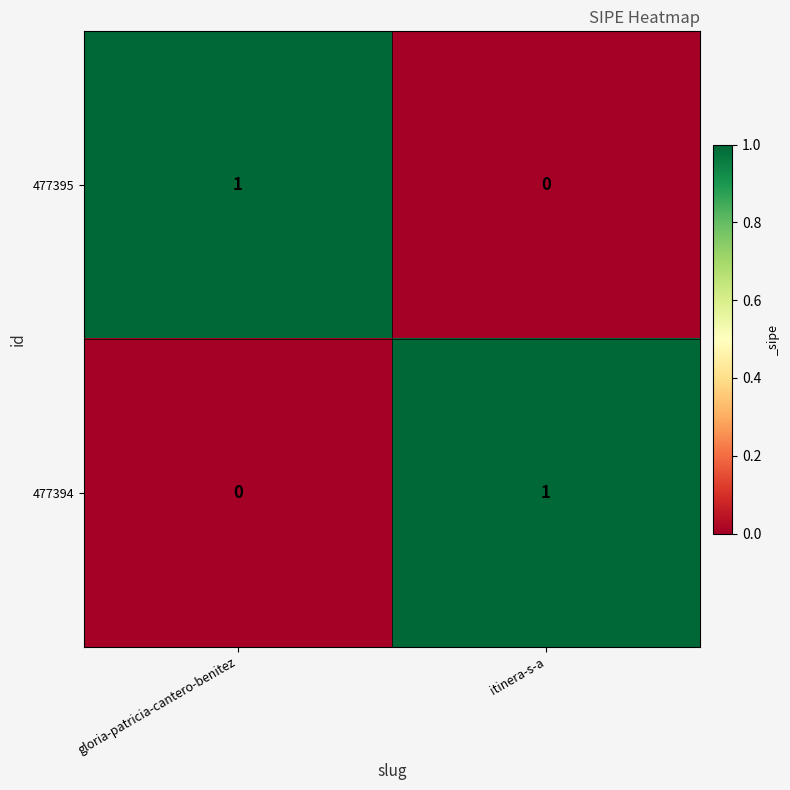

True or false: 477395 has a value of 1 at gloria-patricia-cantero-benitez.

True